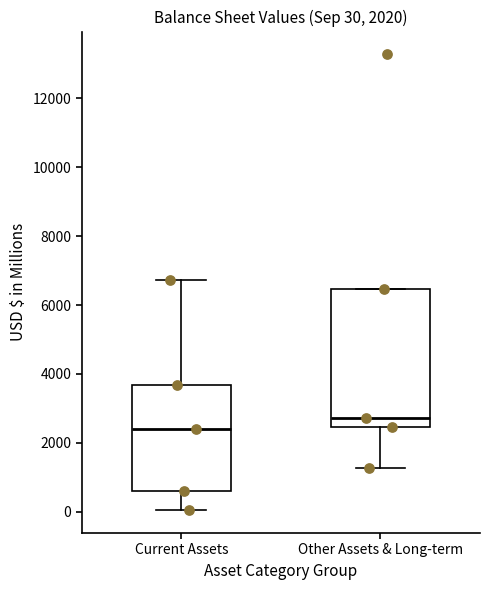

Comparing the boxes themselves (not the whiskers), which one is the tallest?

Other Assets & Long-term